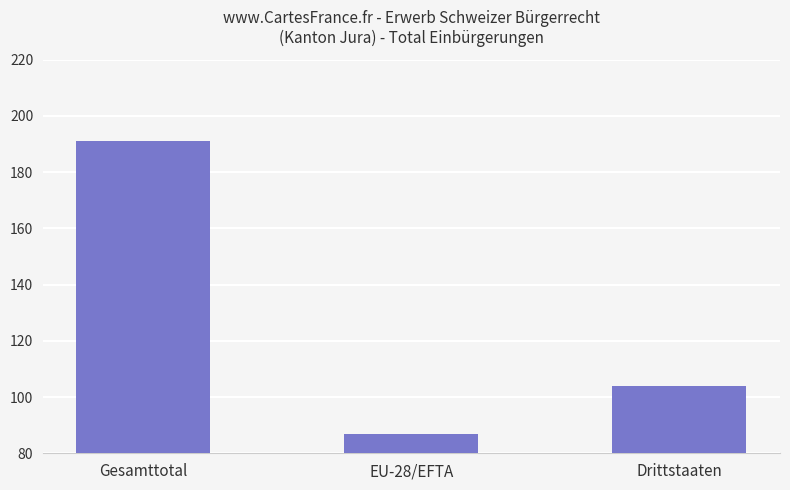

What is the label of the 2nd bar from the right?

EU-28/EFTA